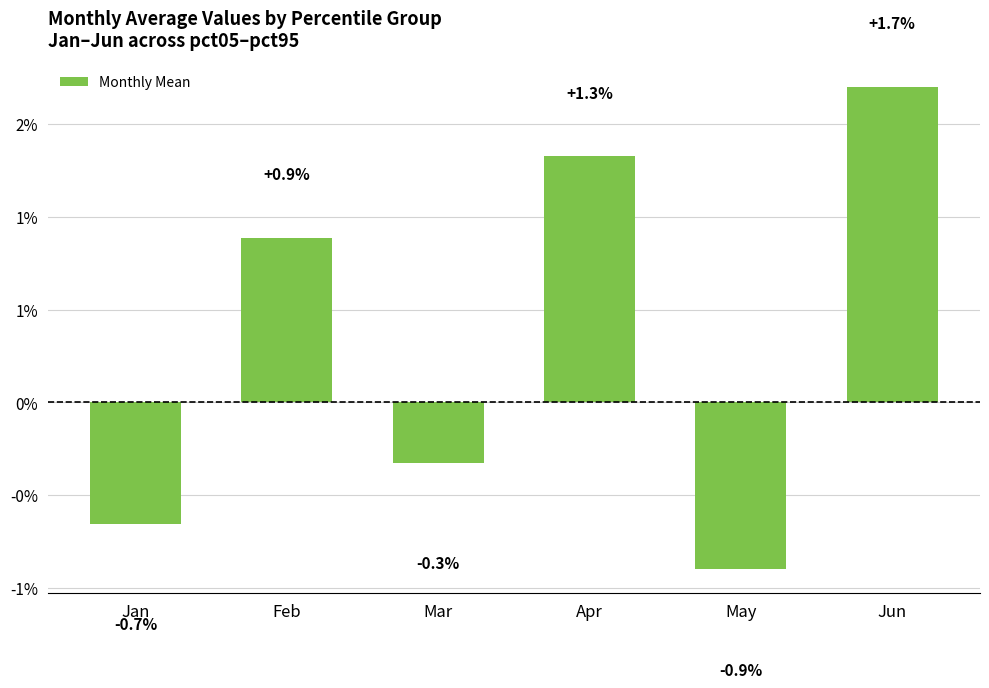

At which category does the chart reach its peak across all series?

Jun